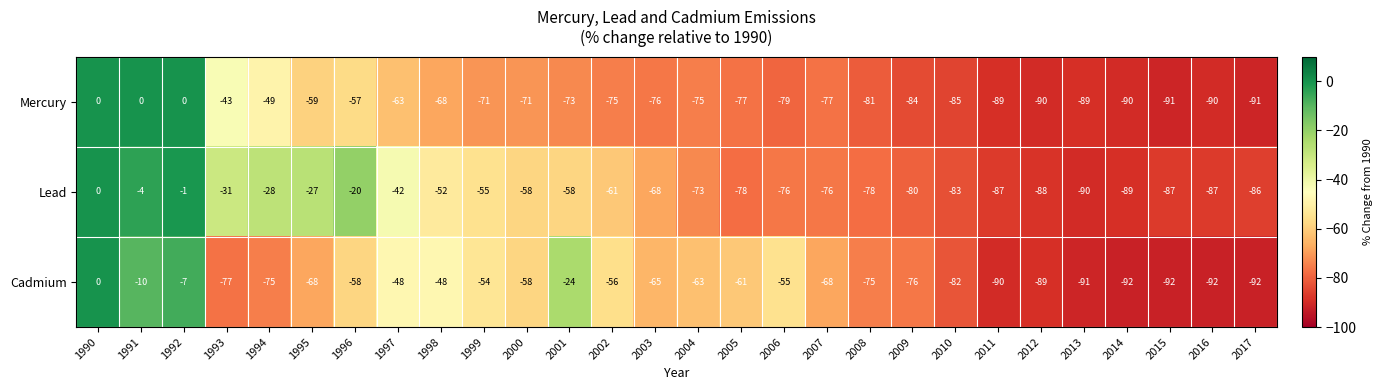

Is it true that Cadmium equals -76 at 2009?

True